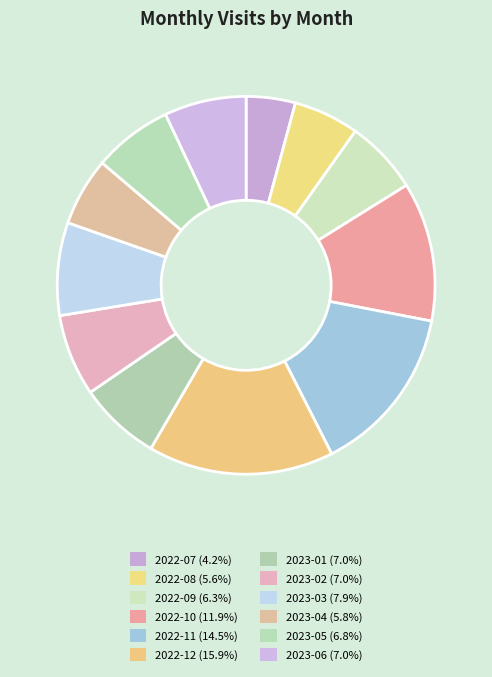

Count the number of slices in the pie.

12